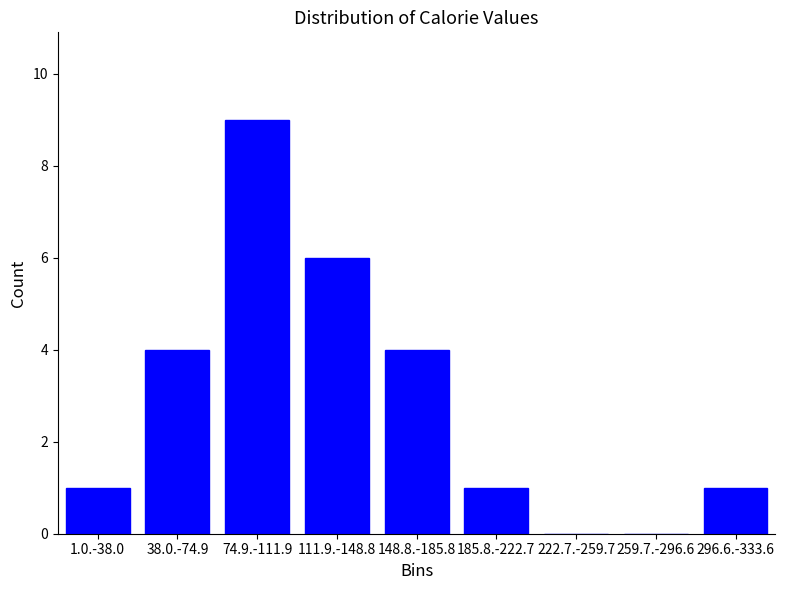

Reading left to right, extract all data points from this chart.

1.0.-38.0=1	38.0.-74.9=4	74.9.-111.9=9	111.9.-148.8=6	148.8.-185.8=4	185.8.-222.7=1	222.7.-259.7=0	259.7.-296.6=0	296.6.-333.6=1